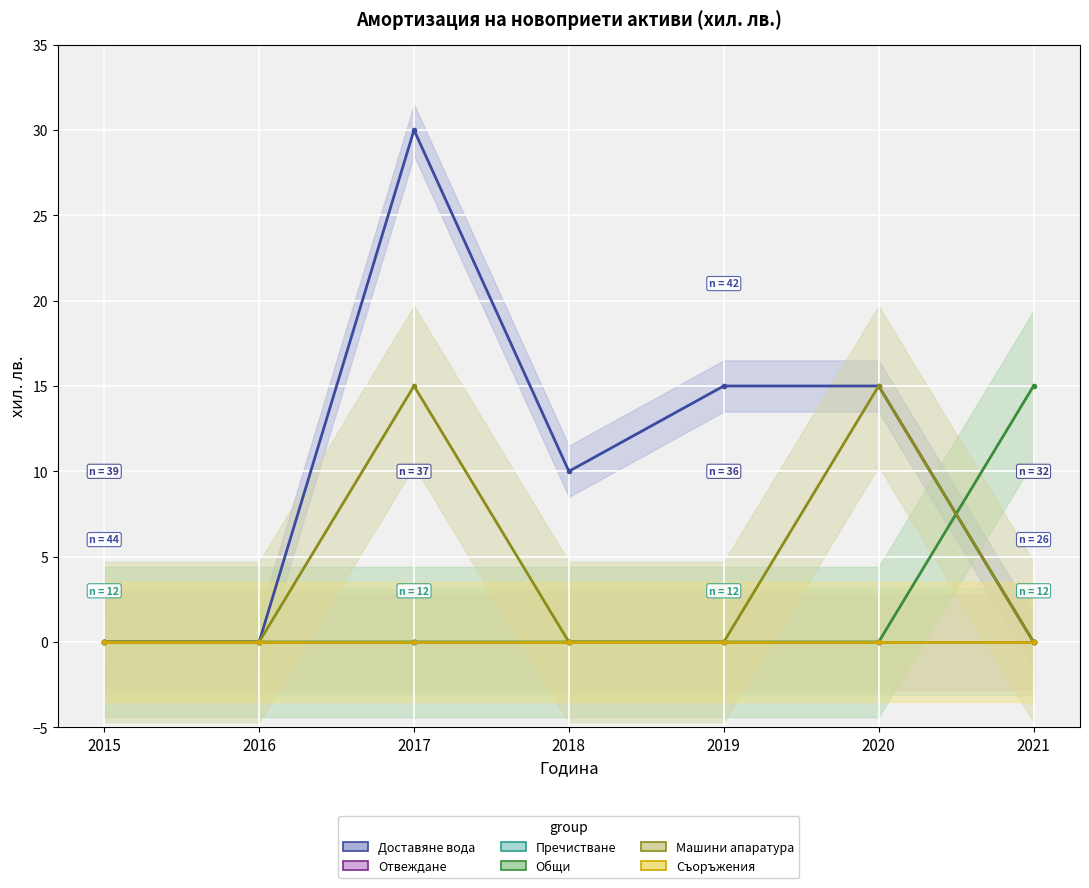

Between 2019 and 2015, which is larger?

2019